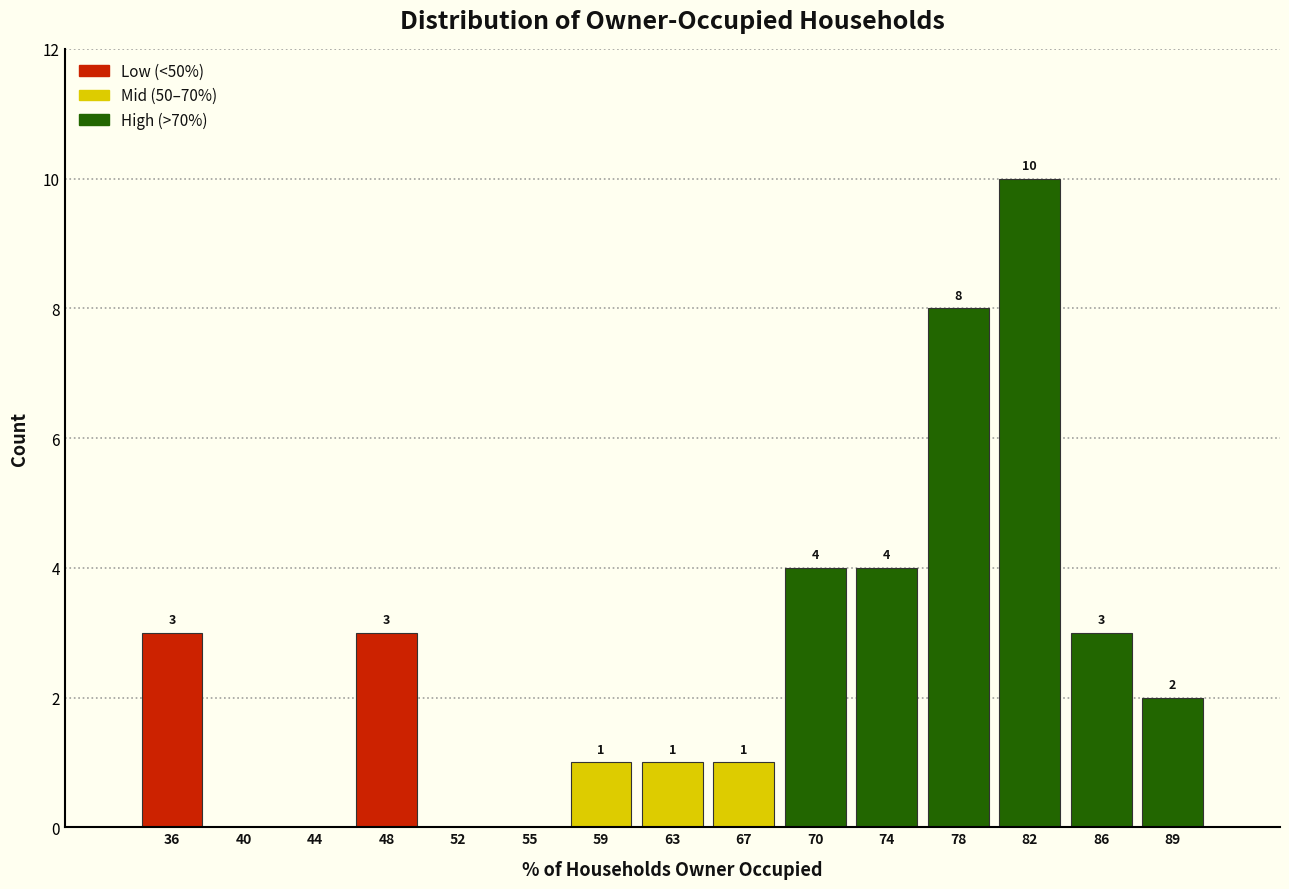

Which range on the x-axis has the tallest bar?

80.0 to 83.5